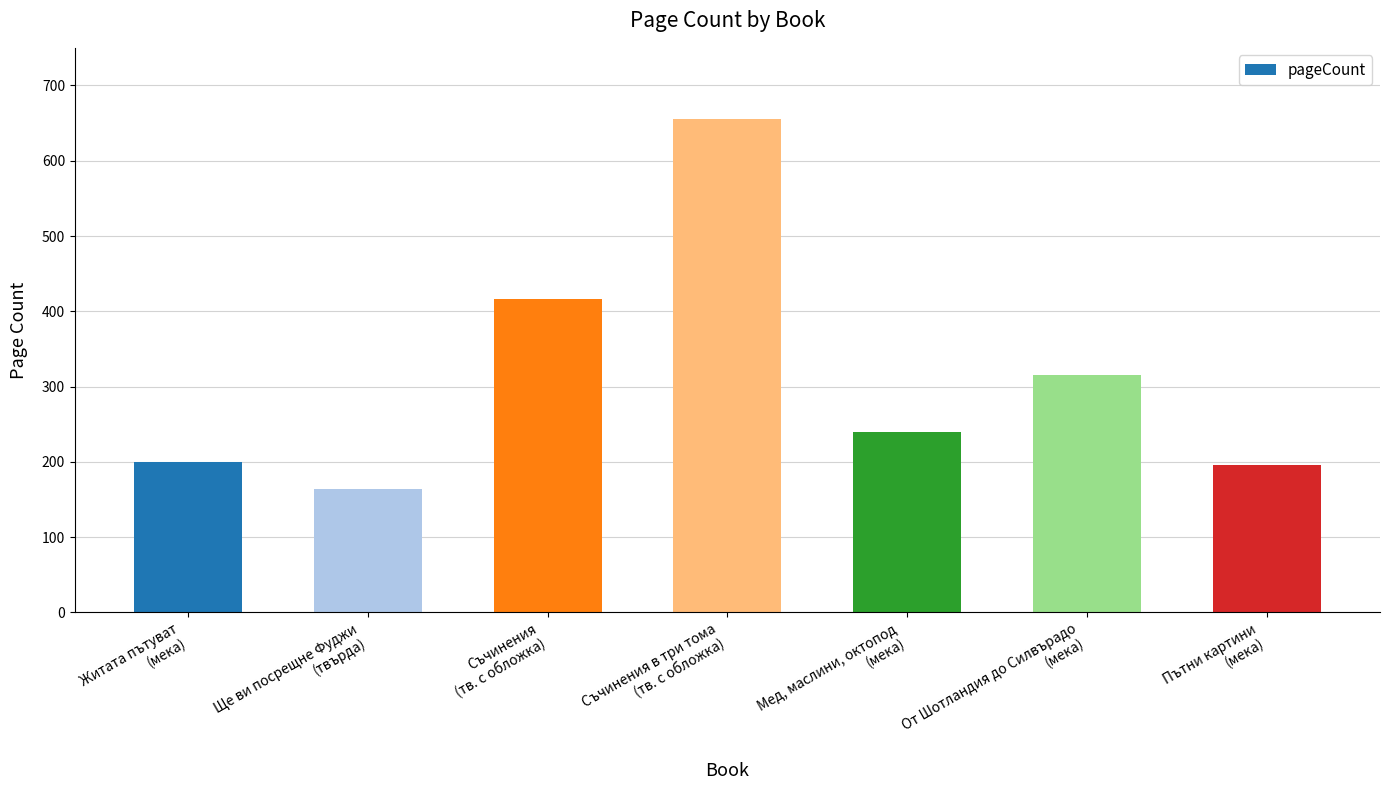

What is the sum of the values at Житата пътуват
(мека) and От Шотландия до Силвърадо
(мека)?

516